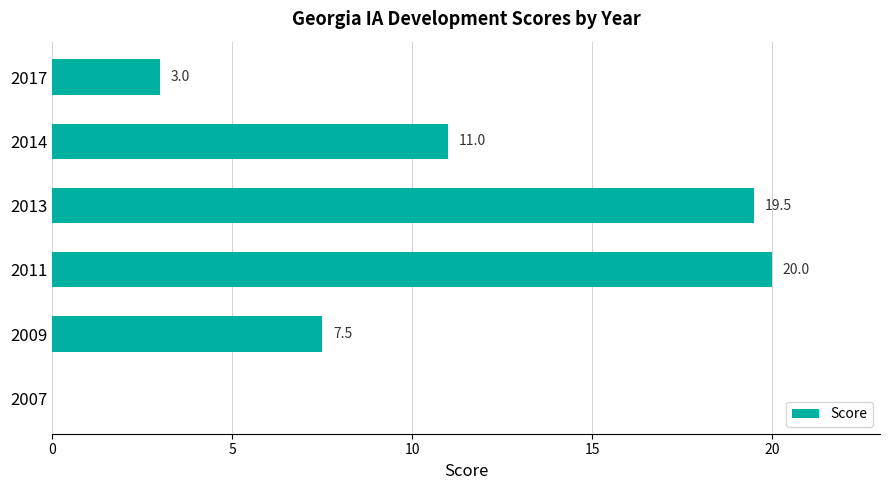

True or false: the data shows -7.8 at 2007.

False